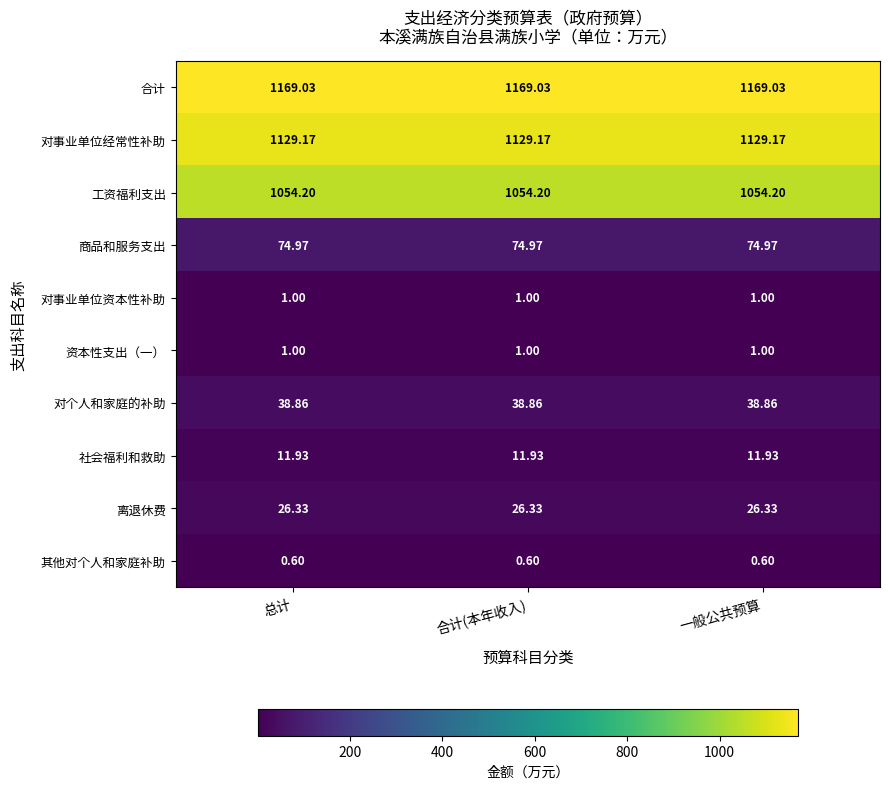

Is the value of 对事业单位资本性补助 at 一般公共预算 greater than the value of 其他对个人和家庭补助 at 一般公共预算?

Yes